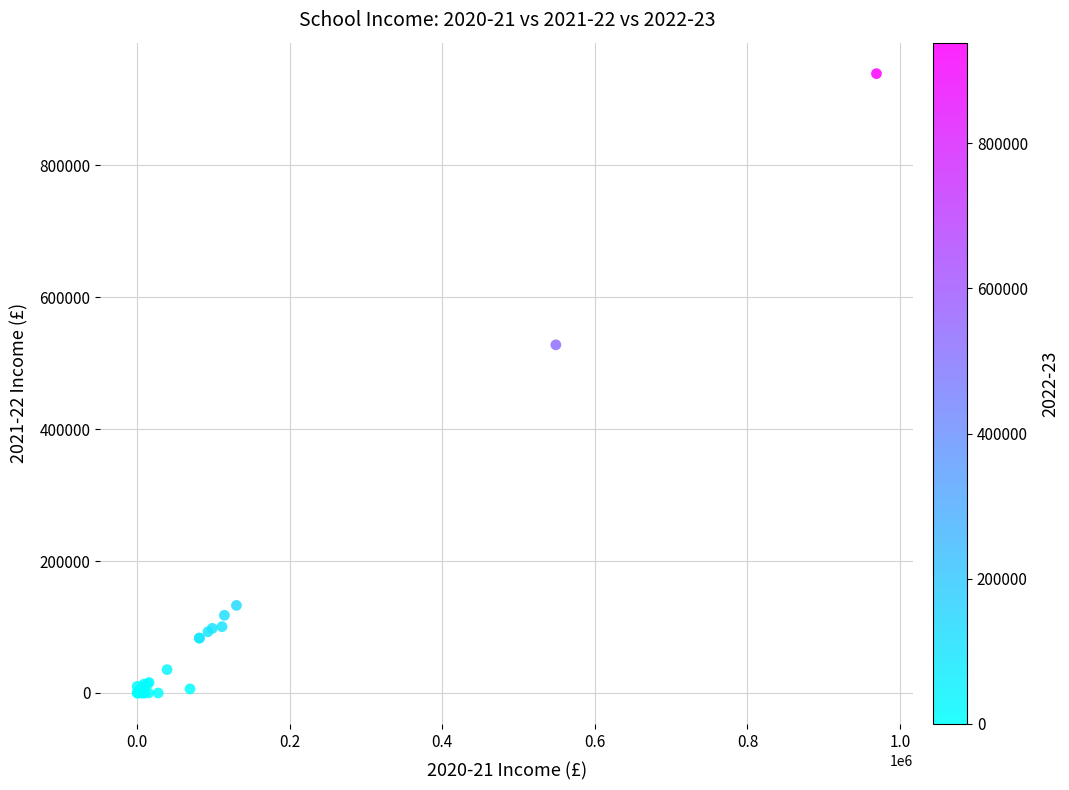

What Y value in the scatter plot is closest to 469445?

527787.0